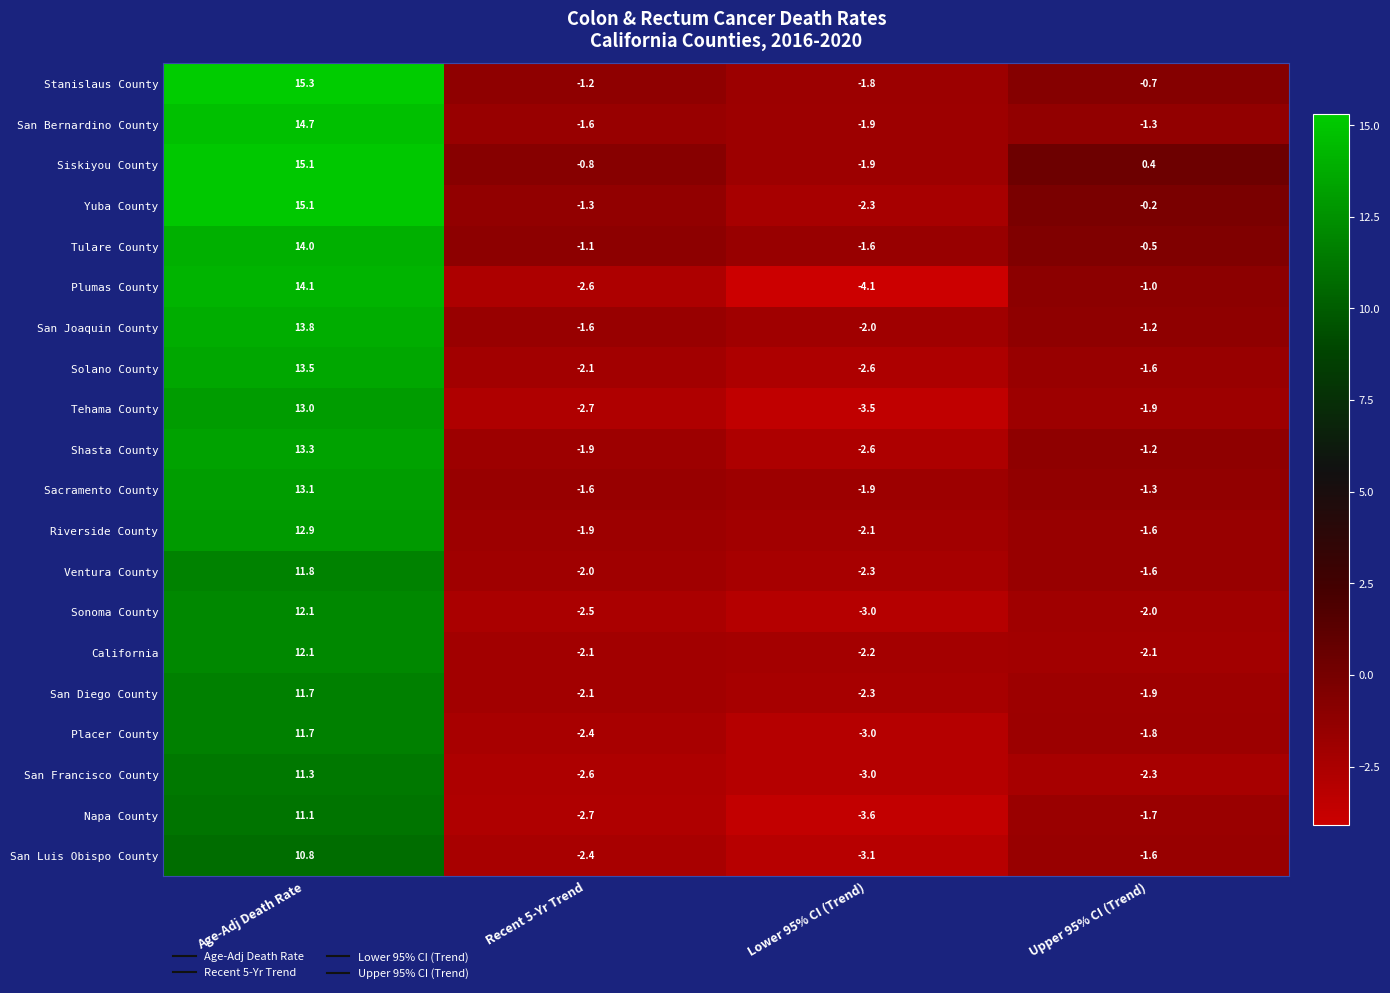

At which category does the chart reach its minimum across all series?

Lower 95% CI (Trend)